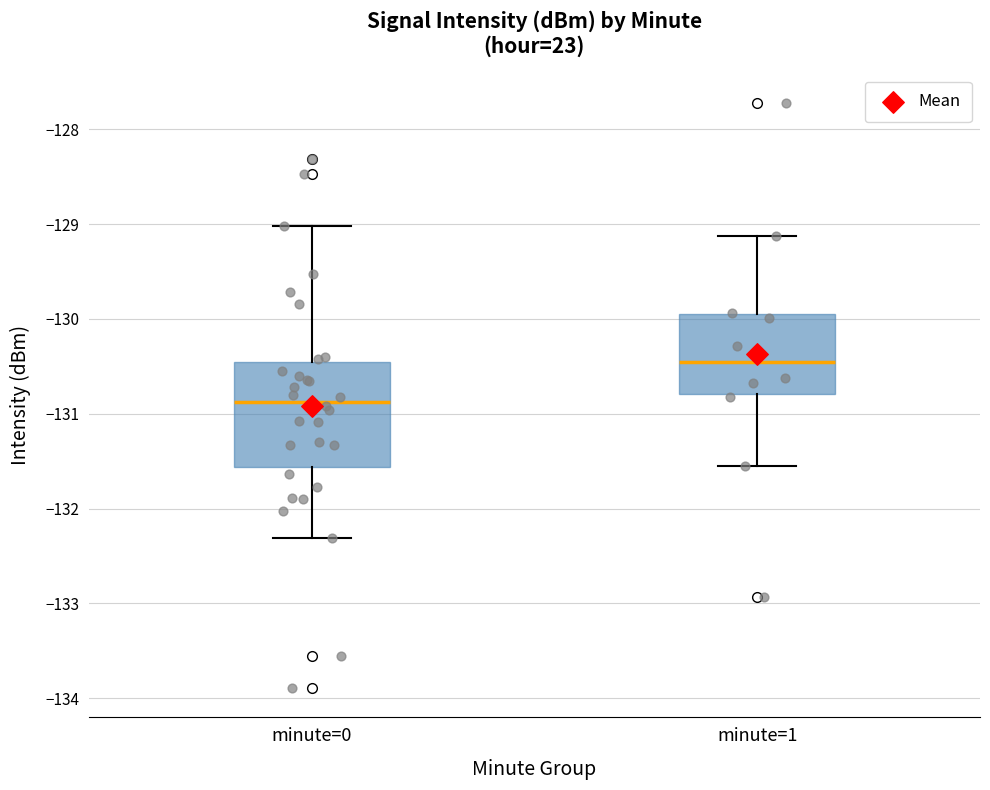

Where does the median line of the box for minute=1 sit on the y-axis? The values are not printed on the chart, so give them approximately, as read against the axis.

-130.5